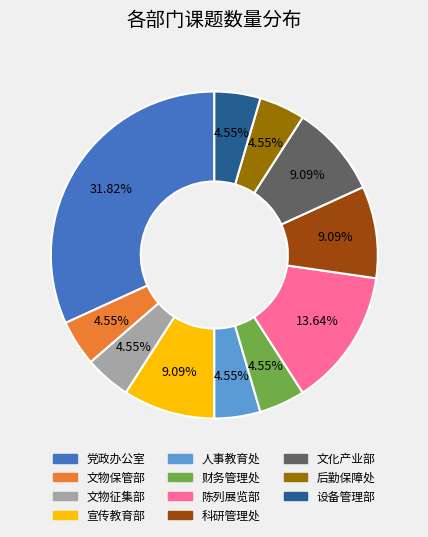

What is the ratio of the value at 科研管理处 to the value at 文物征集部?

2.0